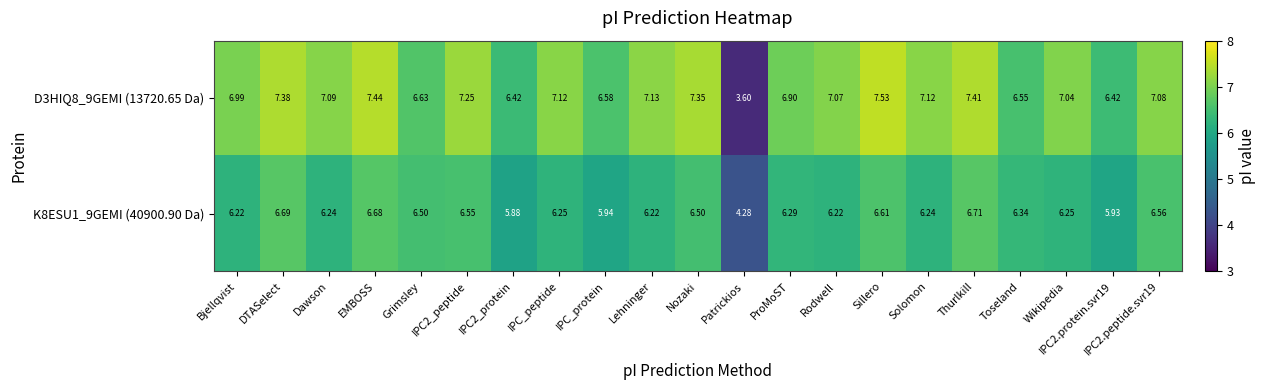

At which label is K8ESU1_9GEMI (40900.90 Da) closest to 5?

Patrickios